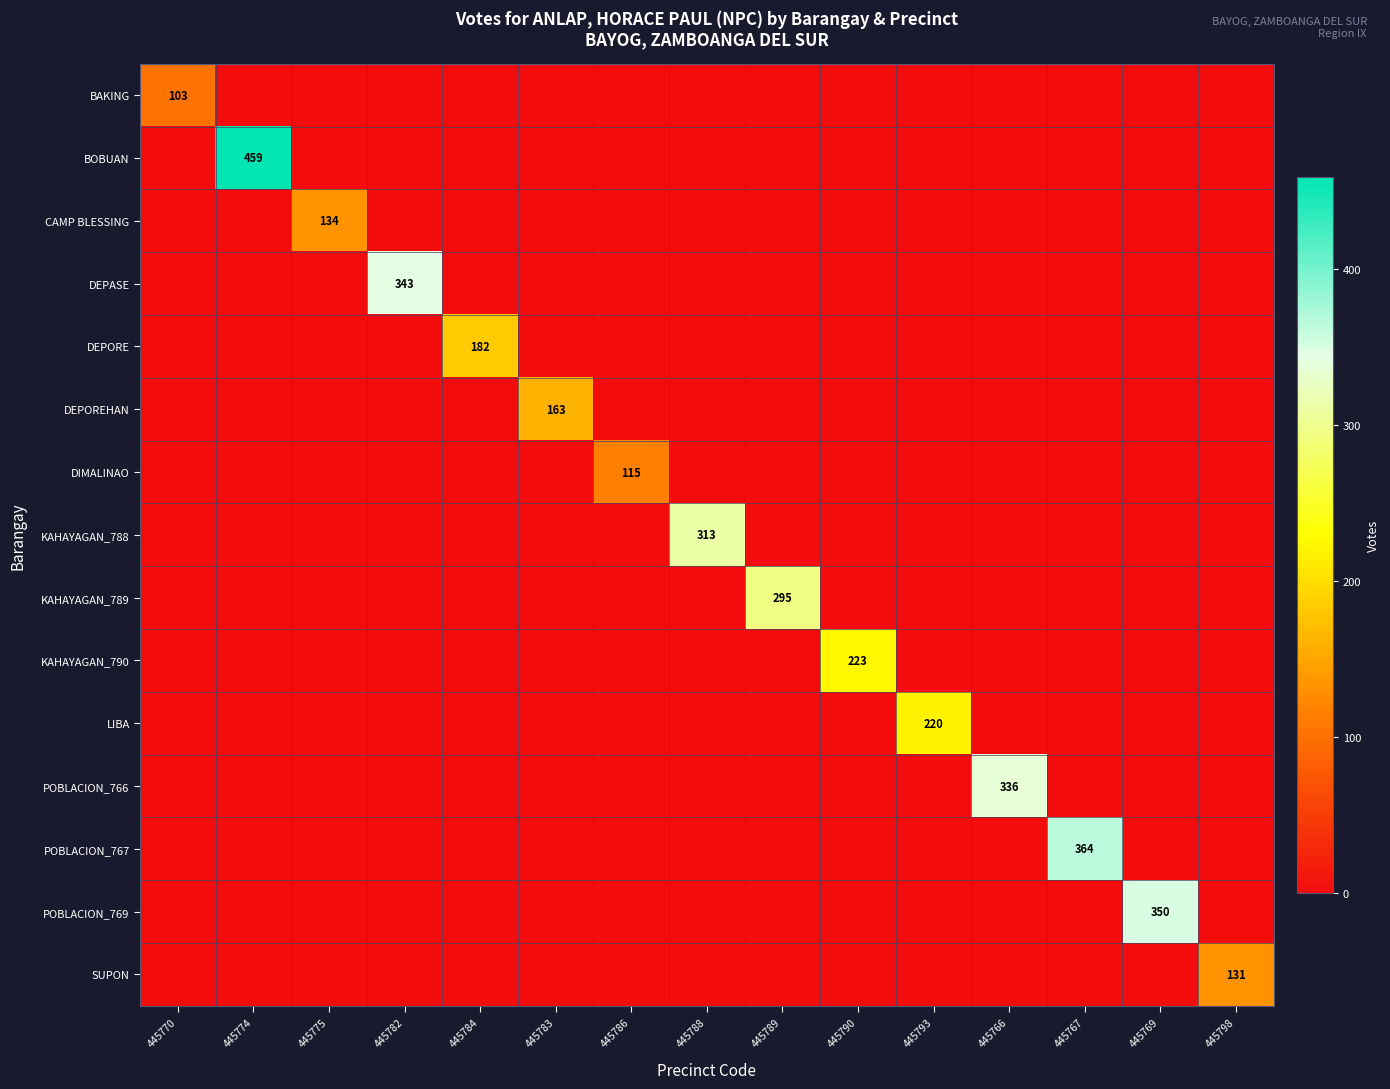

How many positive values does the POBLACION_767 series have?

1